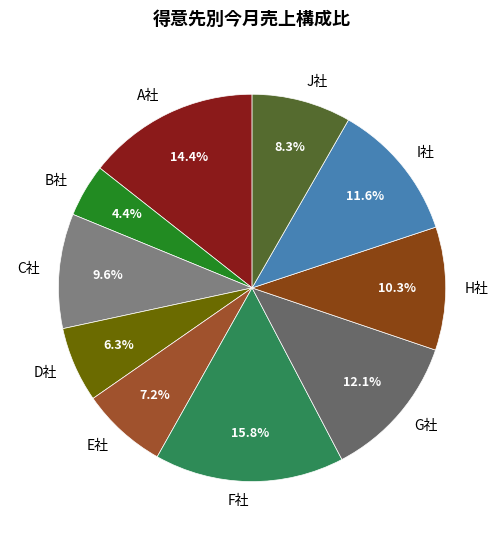

To the nearest percent, what is the combined percentage of F社 and C社?

25%